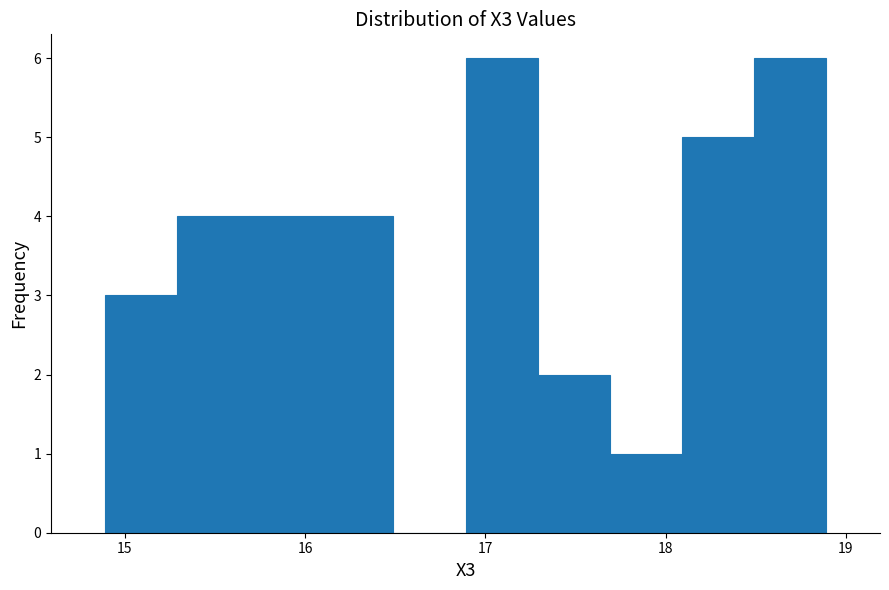

Reading left to right, transcribe this chart: for each bar, give the range it covers on the x-axis and its height. Neither the bar edges nor the heights are printed on the chart, so give them approximately, as read against the axes.

14.89 to 15.29: 3
15.29 to 15.69: 4
15.69 to 16.09: 4
16.09 to 16.49: 4
16.49 to 16.89: 0
16.89 to 17.29: 6
17.29 to 17.69: 2
17.69 to 18.09: 1
18.09 to 18.49: 5
18.49 to 18.89: 6